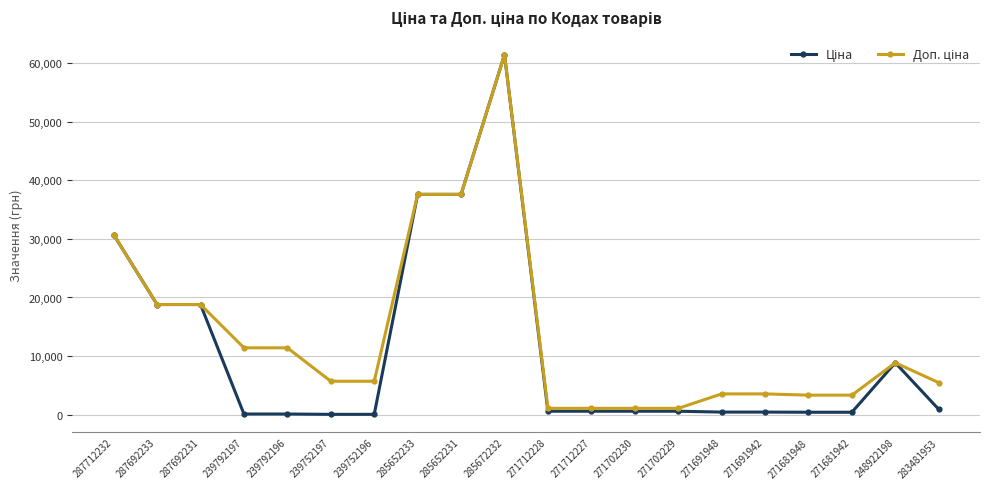

Which label corresponds to the largest value in the chart?

285672232